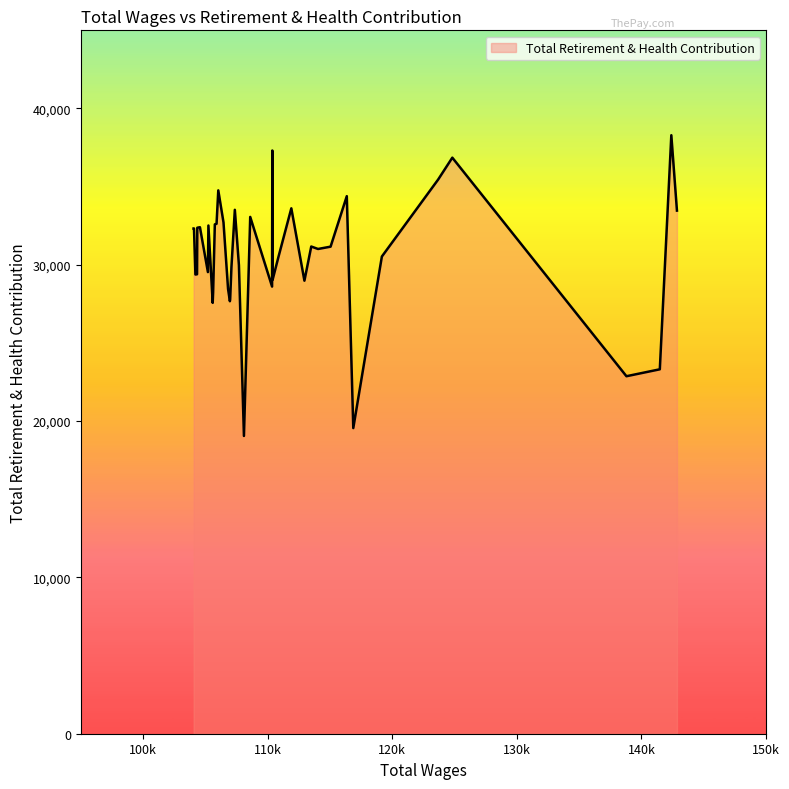

What is the maximum value shown in the chart?

38290